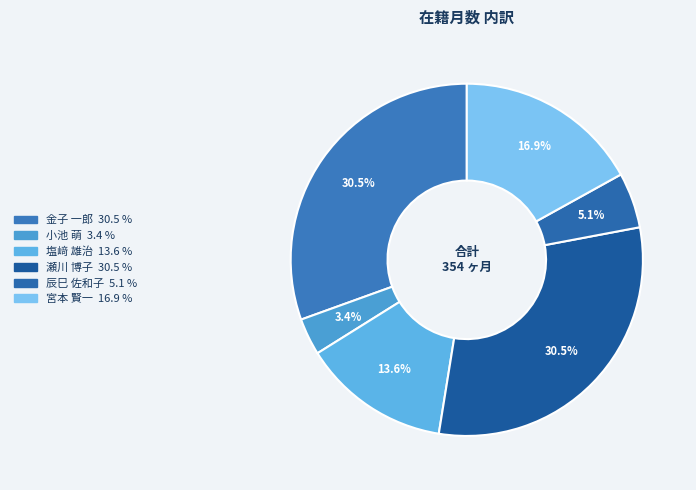

Which has a higher value, 塩﨑 雄治 or 宮本 賢一?

宮本 賢一